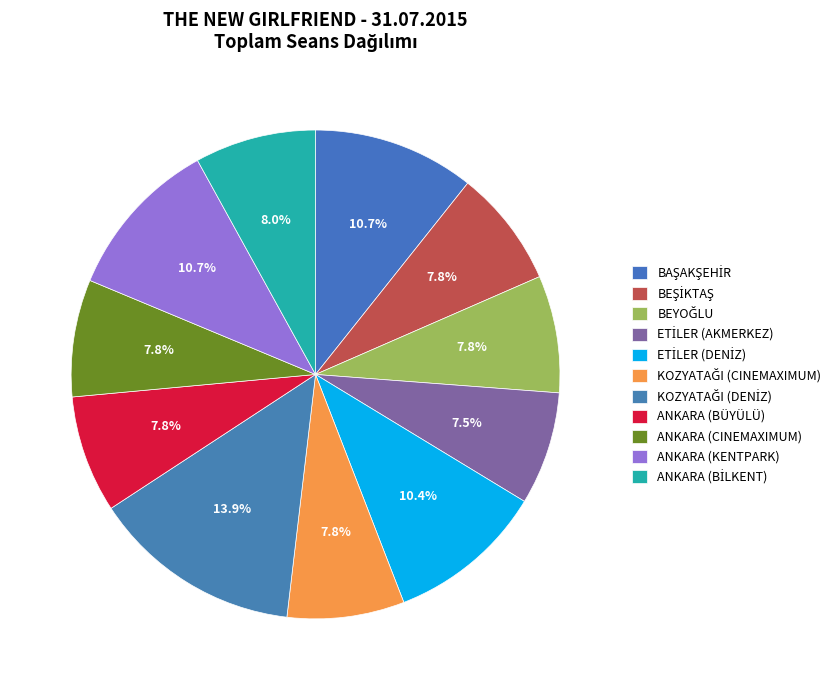

Between BEŞİKTAŞ and ANKARA (CINEMAXIMUM), which is larger?

BEŞİKTAŞ